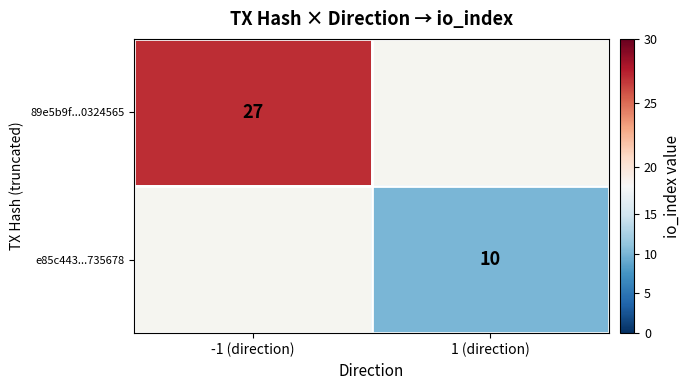

Is it true that 89e5b9f...0324565 equals 6 at -1 (direction)?

False